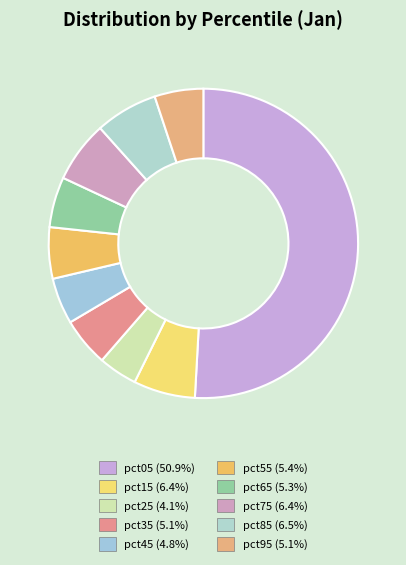

How many segments does this pie chart have?

10